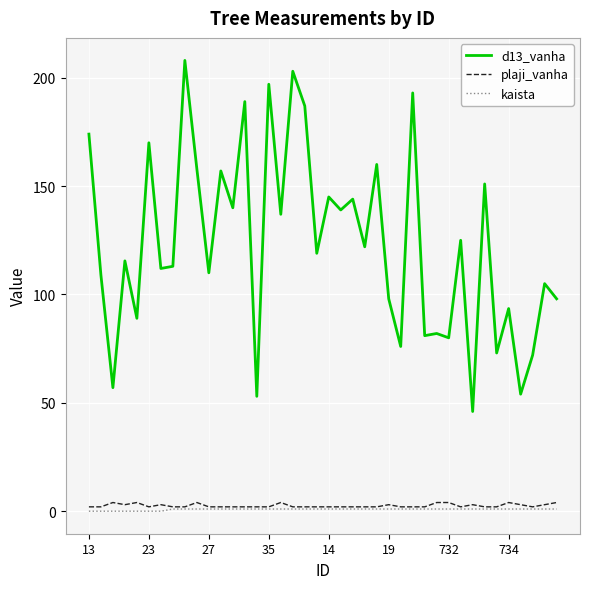

What is the minimum value for plaji_vanha?

2.0